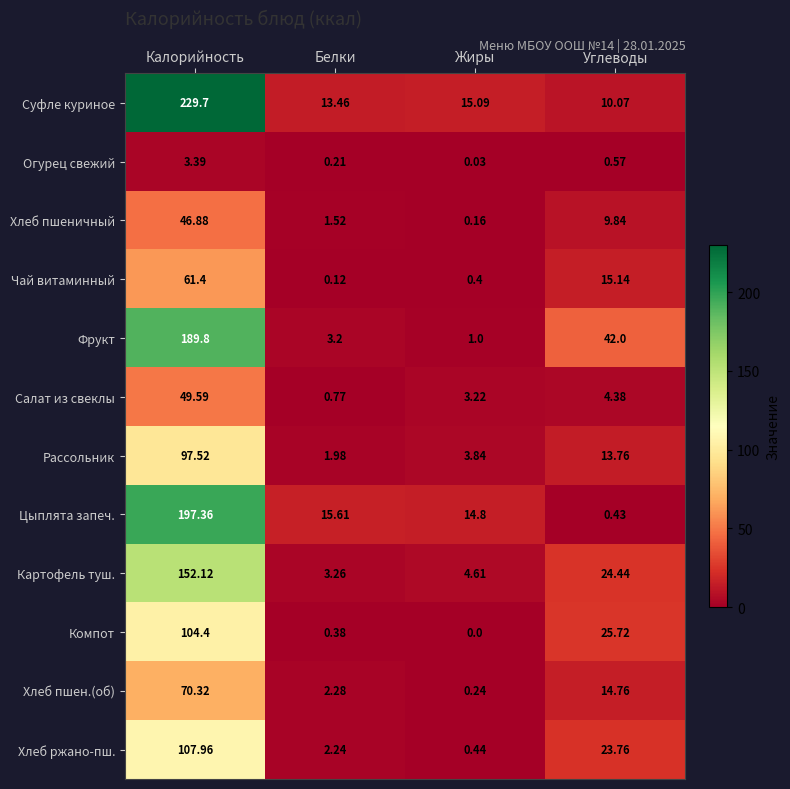

At which category is the sum across all series the highest?

Калорийность